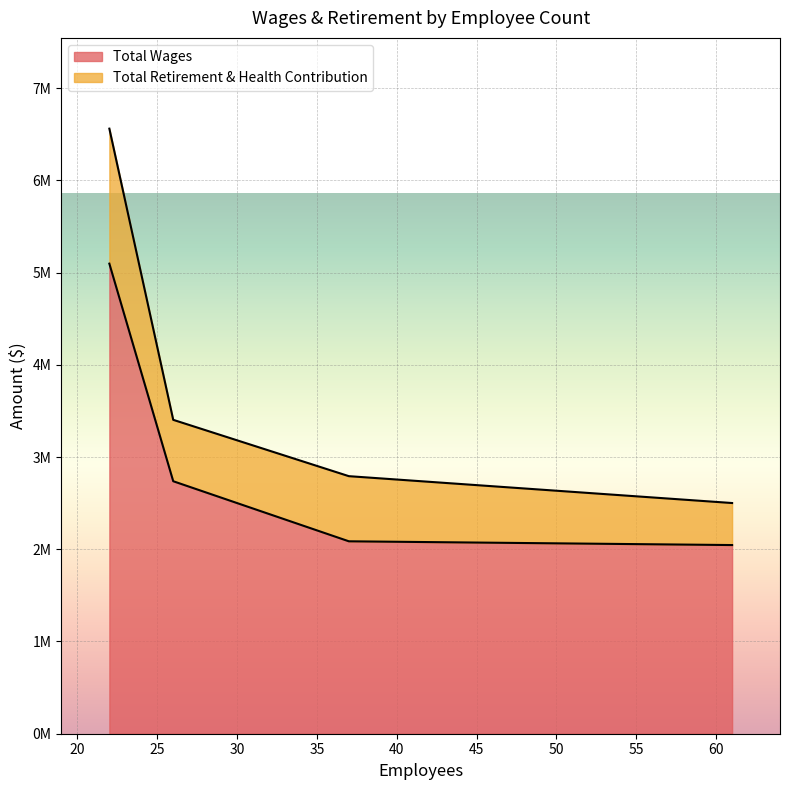

Does the chart display data point markers on the line(s)?

No